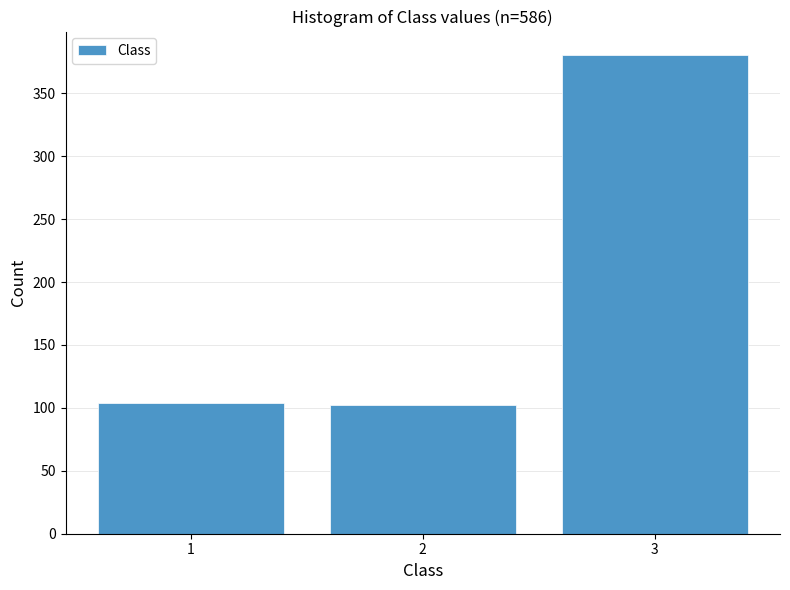

Reading left to right, list every bar in this chart as the range it spans on the x-axis followed by its height. The values are not printed on the chart, so give them approximately, as read against the axis.

0.5 to 1.5: 105
1.5 to 2.5: 100
2.5 to 3.5: 380